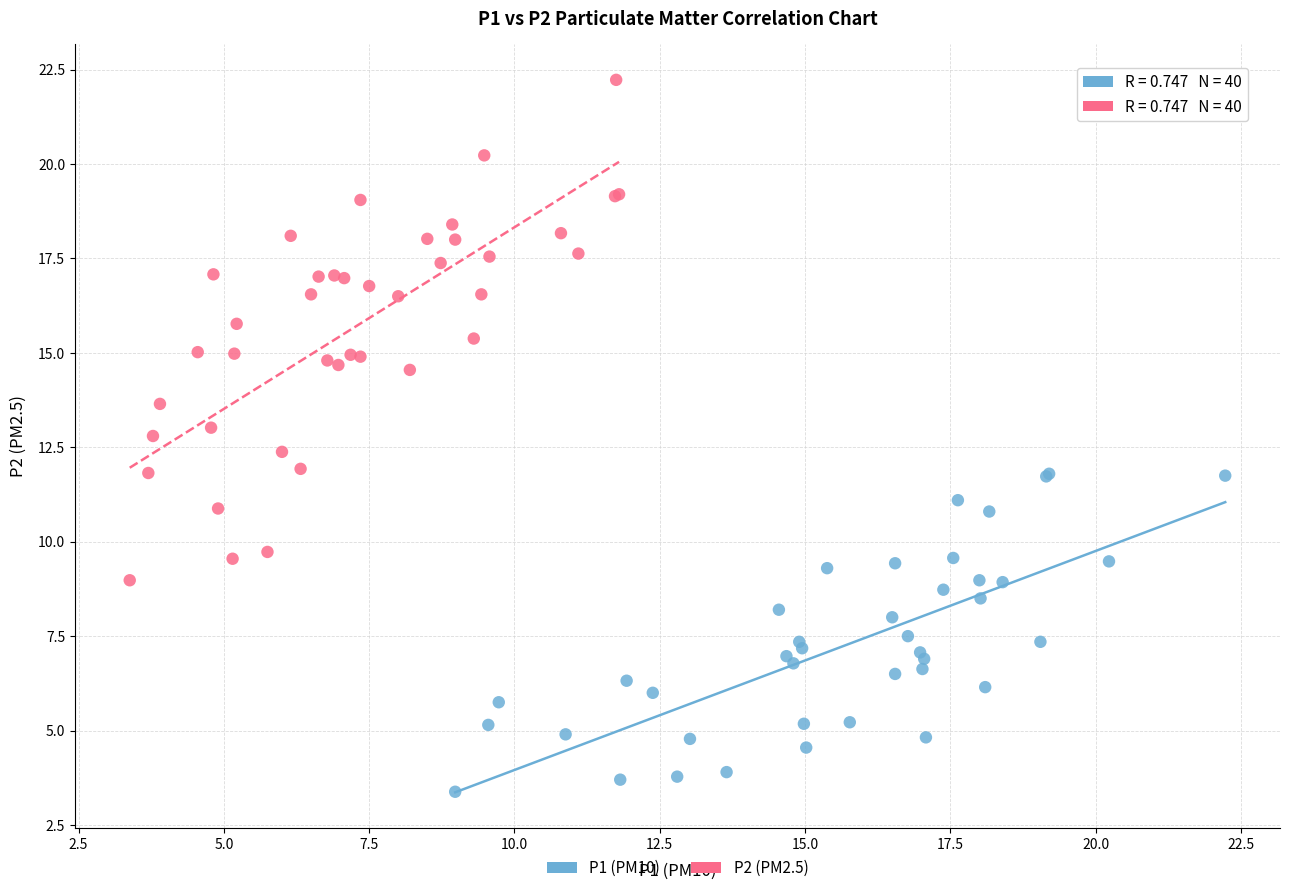

Which series has the widest spread of Y values?

P2 (PM2.5)